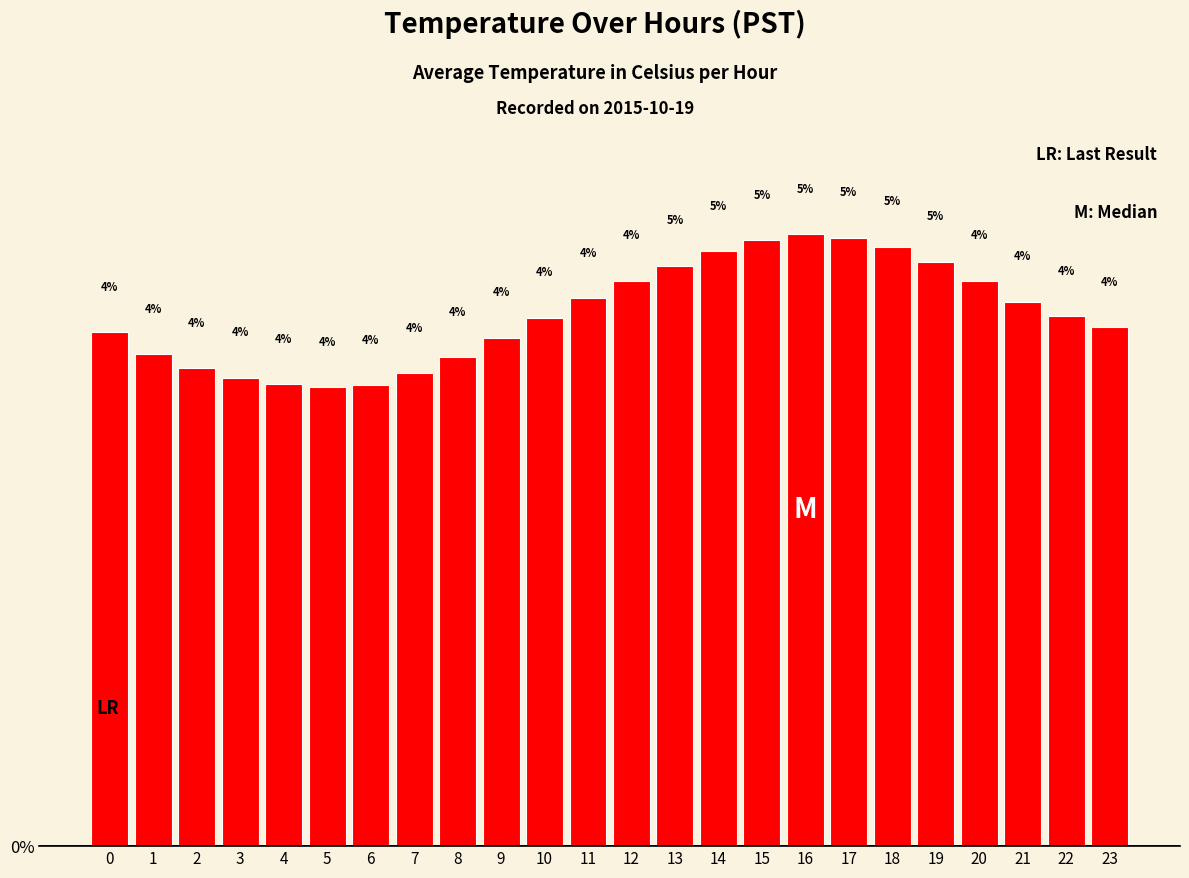

Which label corresponds to the largest value in the chart?

16